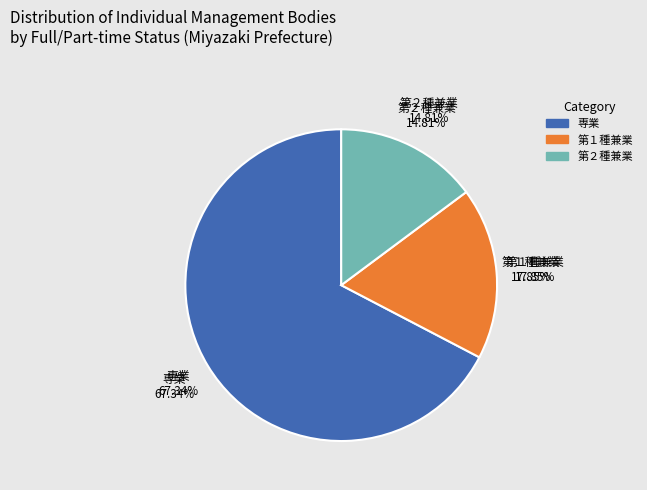

What is the change in value from 専業 to 第１種兼業?

-391